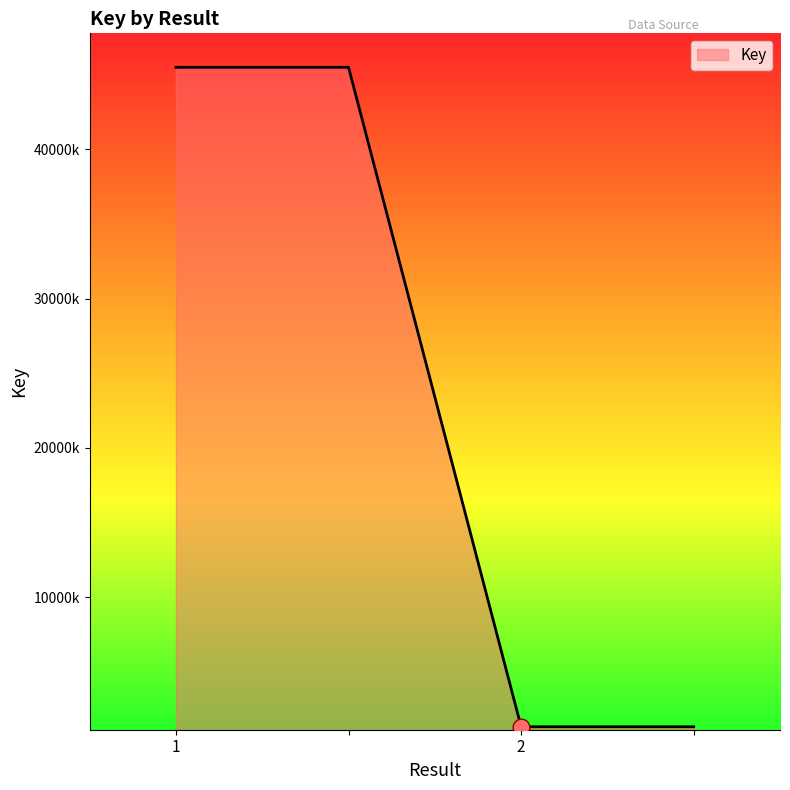

What is the sum of all values?

93625680